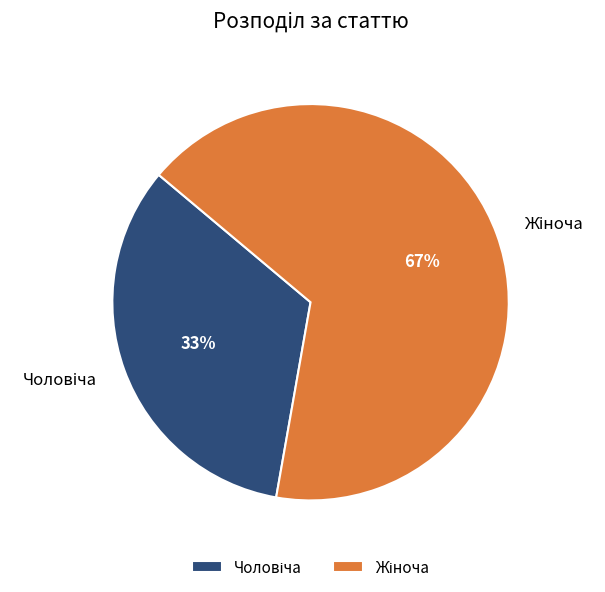

Does any single category account for the majority?

Yes